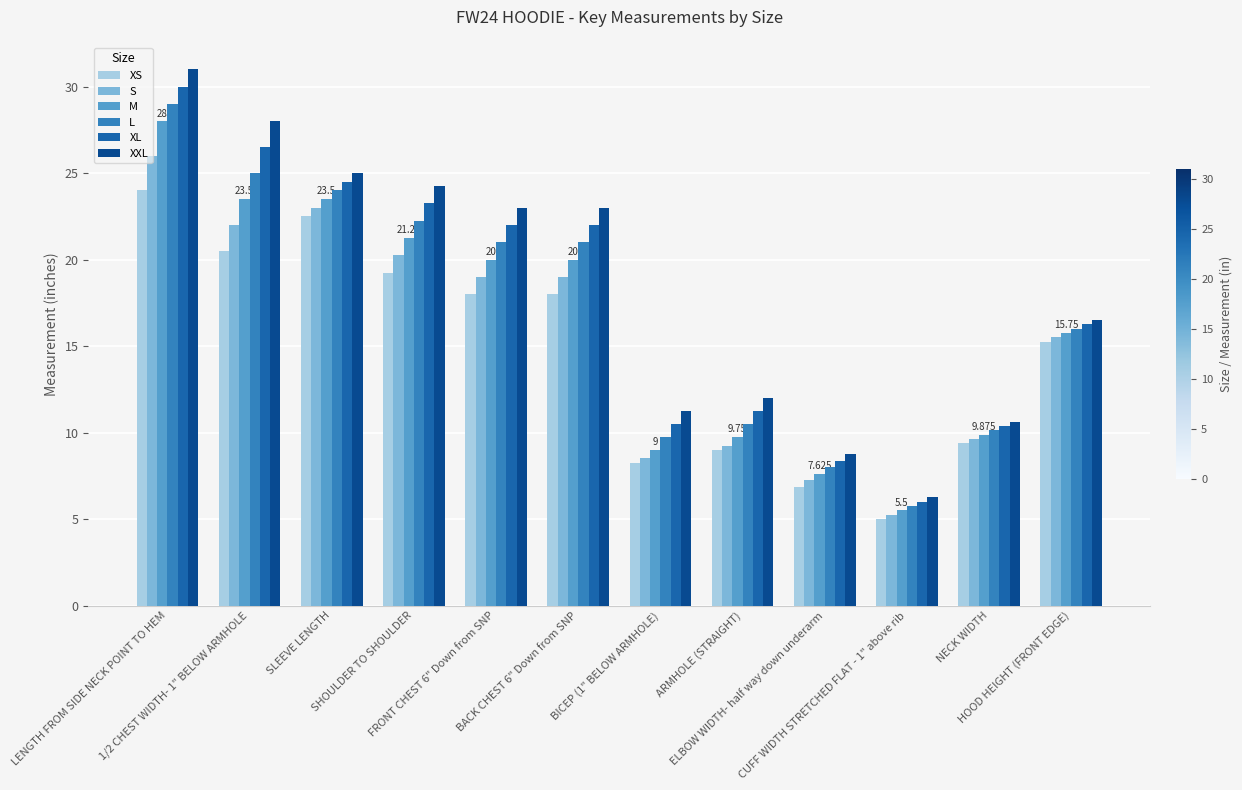

Which series has the widest spread of values?

XXL